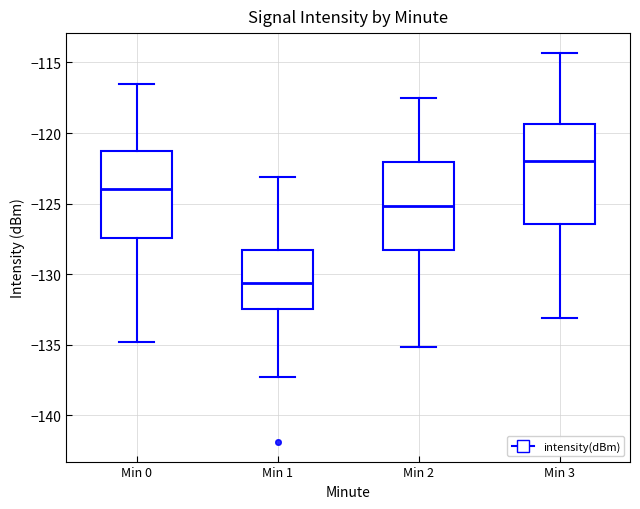

Which box is the tallest, from its lower edge to its upper edge?

Min 3